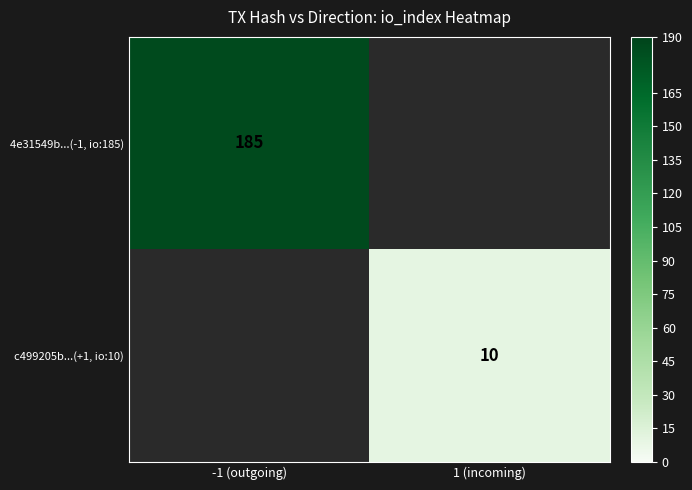

The value of 4e31549b...(-1, io:185) at -1 (outgoing) is 52. True or false?

False